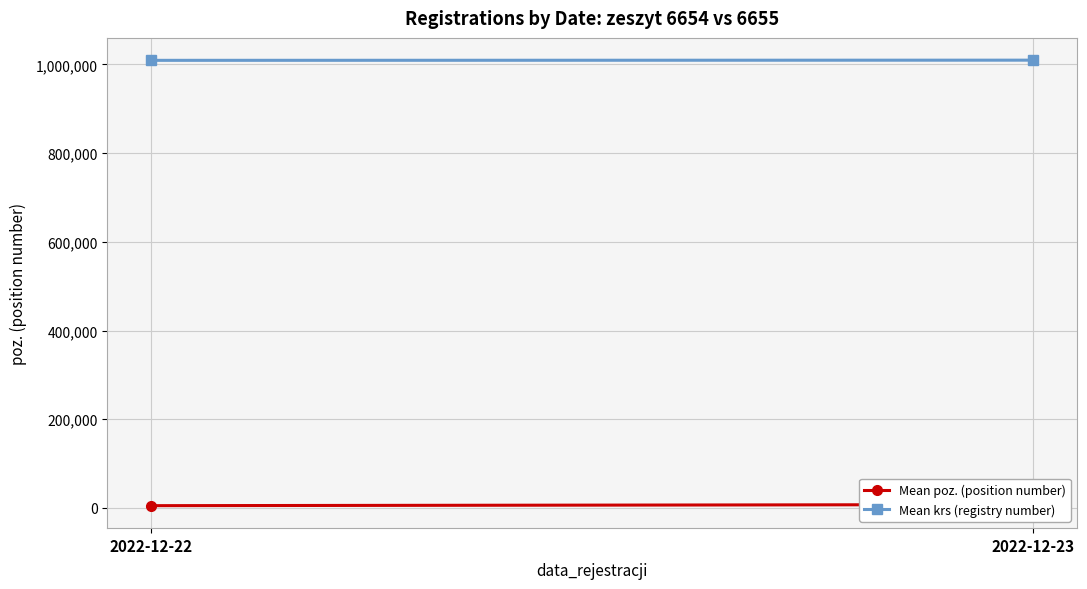

True or false: Mean krs (registry number) has a value of 1009346.8 at 2022-12-22.

True